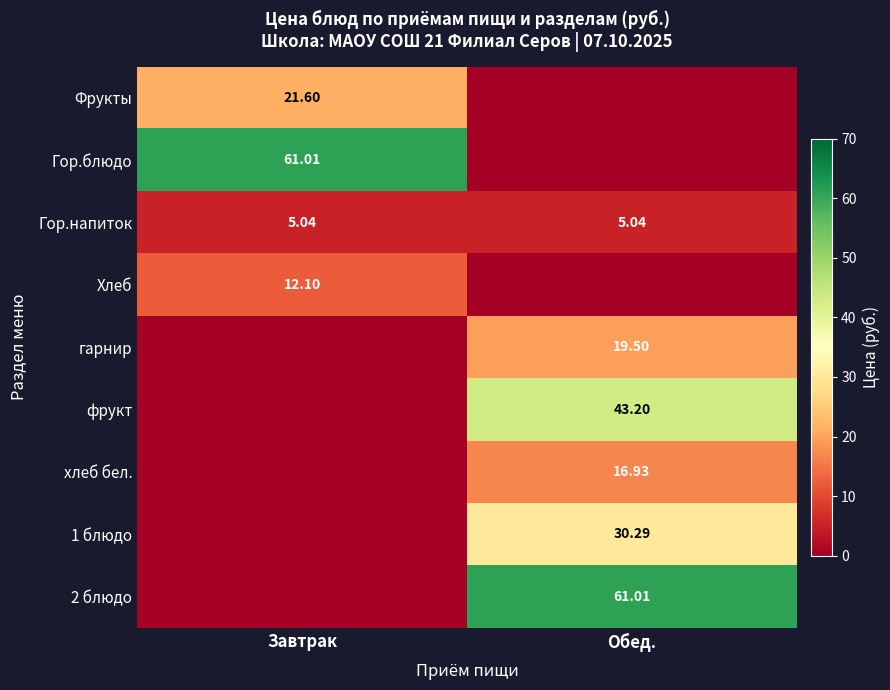

Is the value of фрукт at Обед. greater than the value of Гор.напиток at Обед.?

Yes